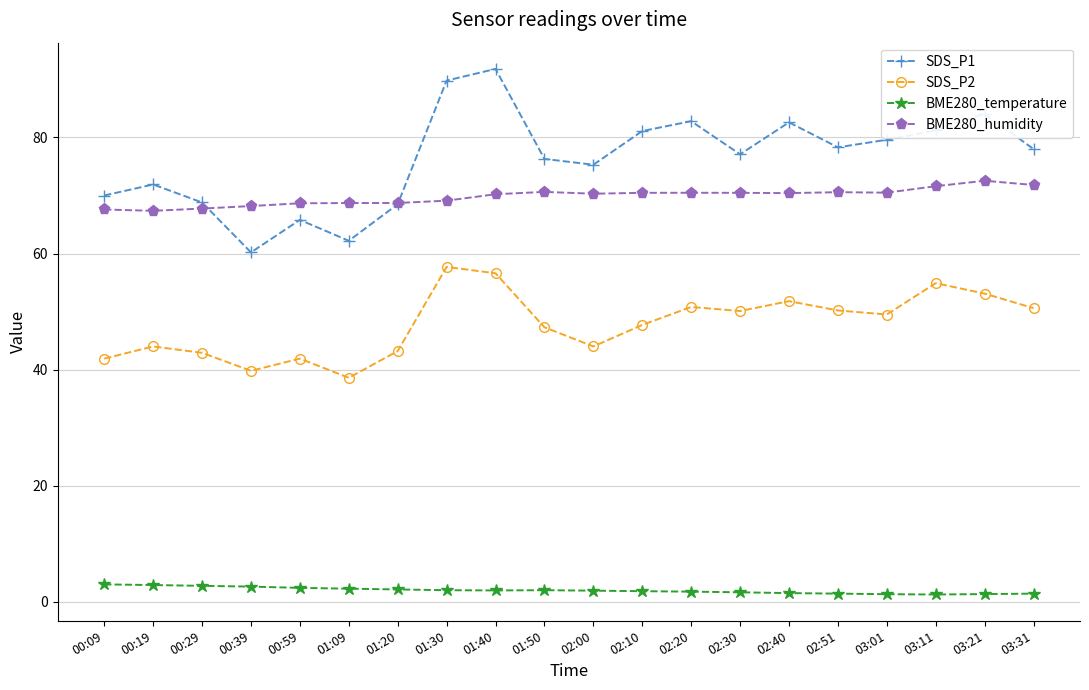

True or false: SDS_P2 has more than 2 interior local peaks.

True